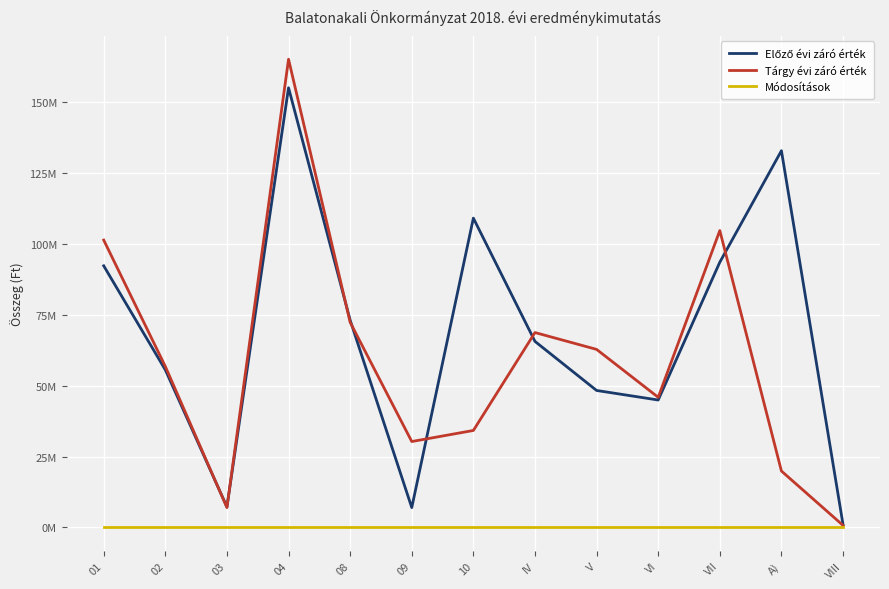

Does the chart have visible grid lines?

Yes